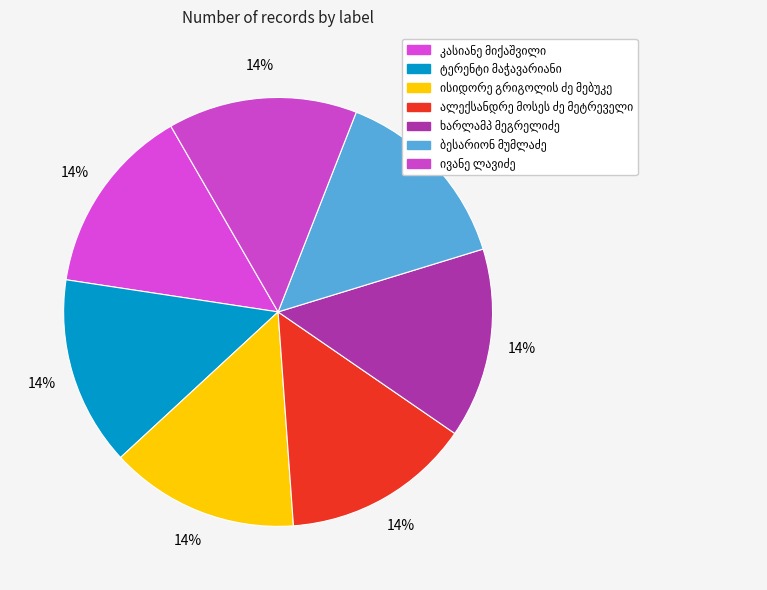

To the nearest percent, what percentage of the pie is ტერენტი მაჭავარიანი?

14%